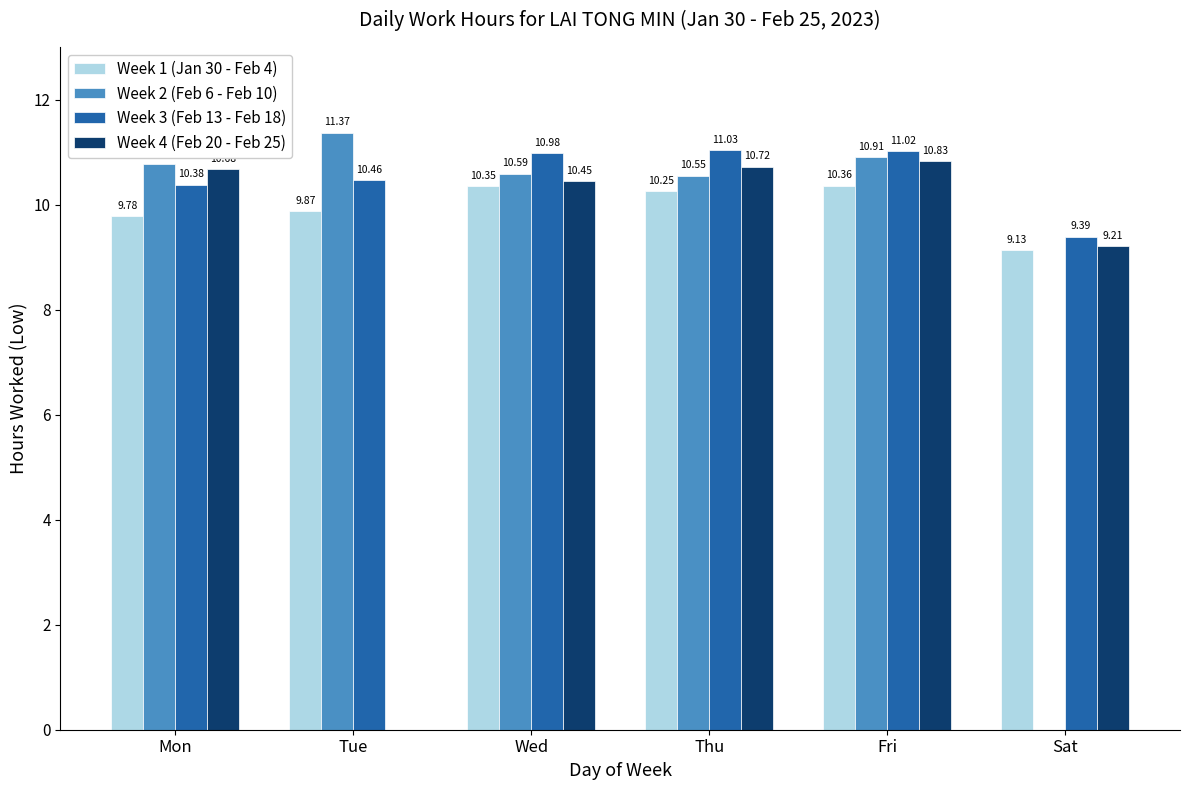

What is the difference between the Week 3 (Feb 13 - Feb 18) values at Mon and Sat?

1.0